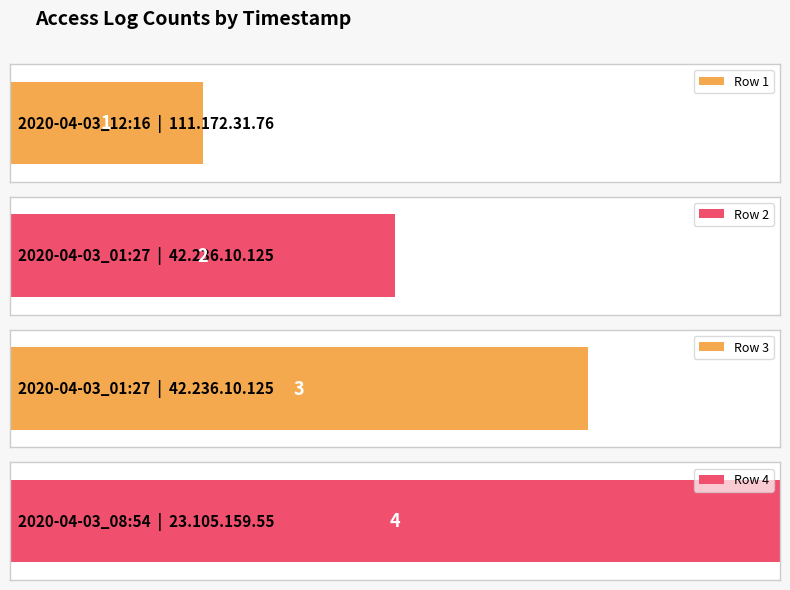

Rank the categories by value from highest to lowest.

2020-04-03_08:54, 2020-04-03_01:27, 2020-04-03_01:27, 2020-04-03_12:16